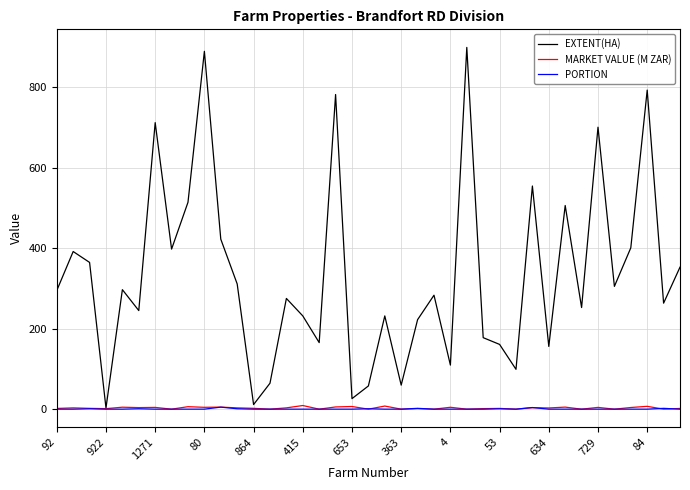

Which series has the largest range (max minus min)?

EXTENT(HA)